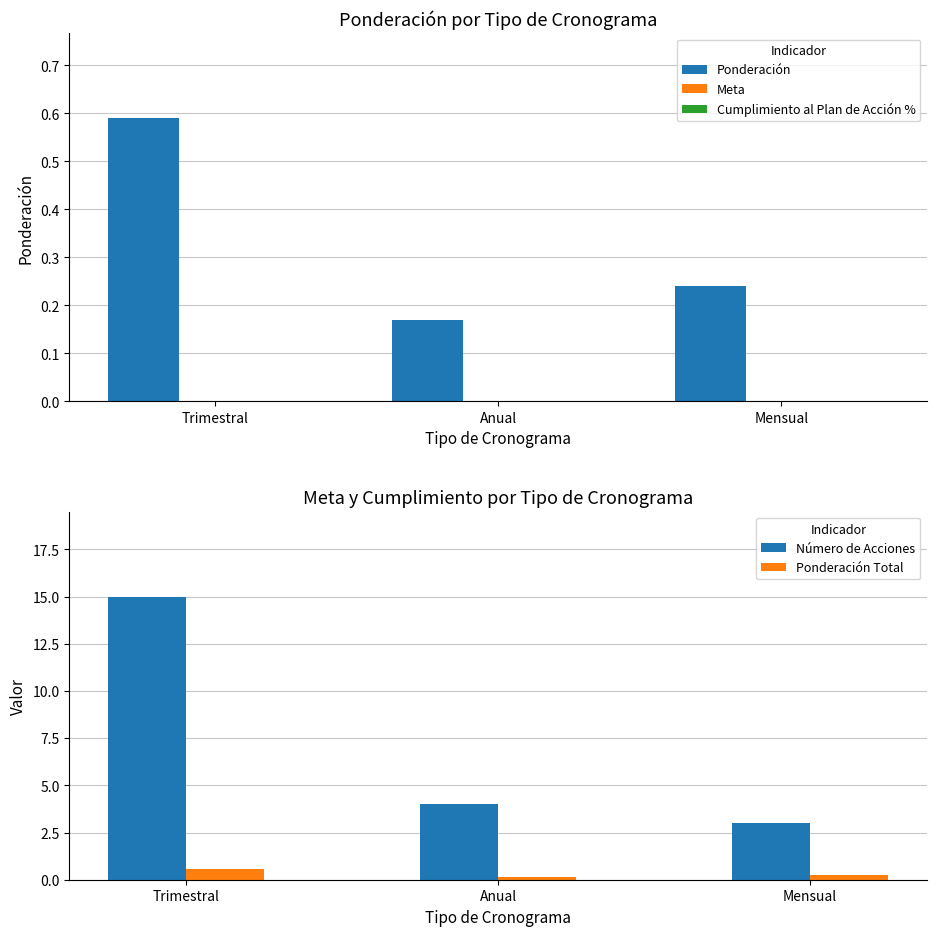

Is the value of Ponderación Total at Anual greater than the value of Meta at Mensual?

Yes